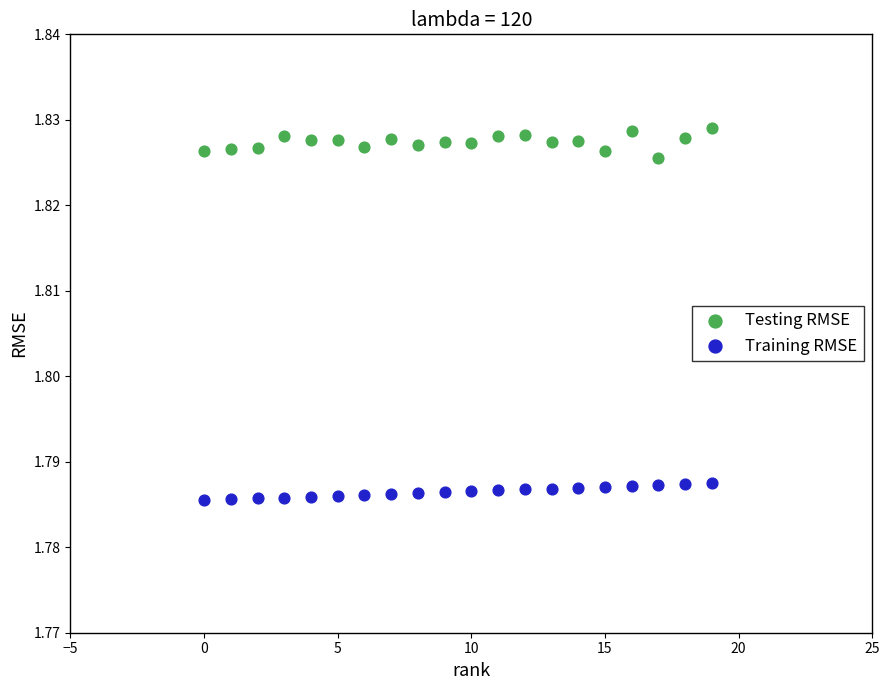

Which series reaches the minimum Y coordinate?

Training RMSE